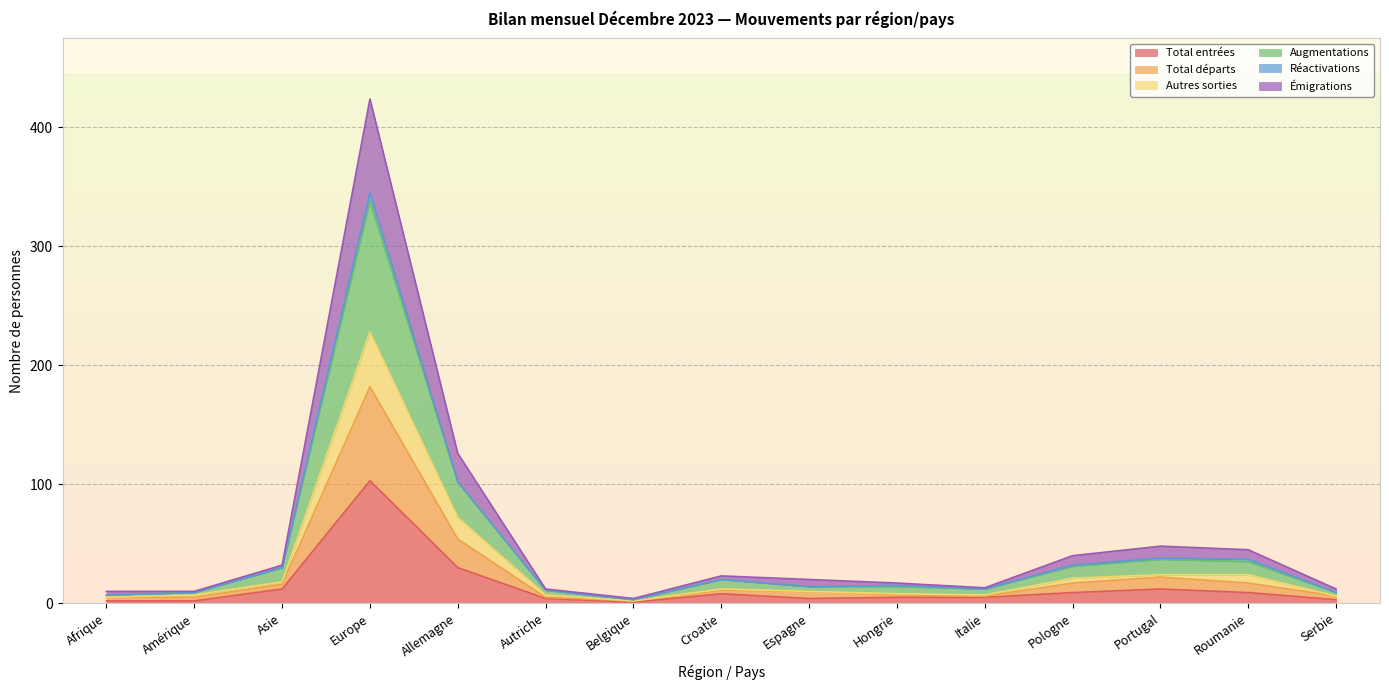

Where is the first local maximum for Total entrées?

Europe